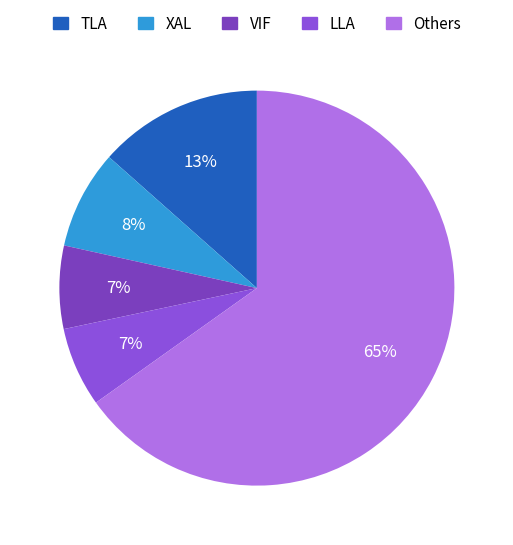

How many slices are in this pie chart?

5